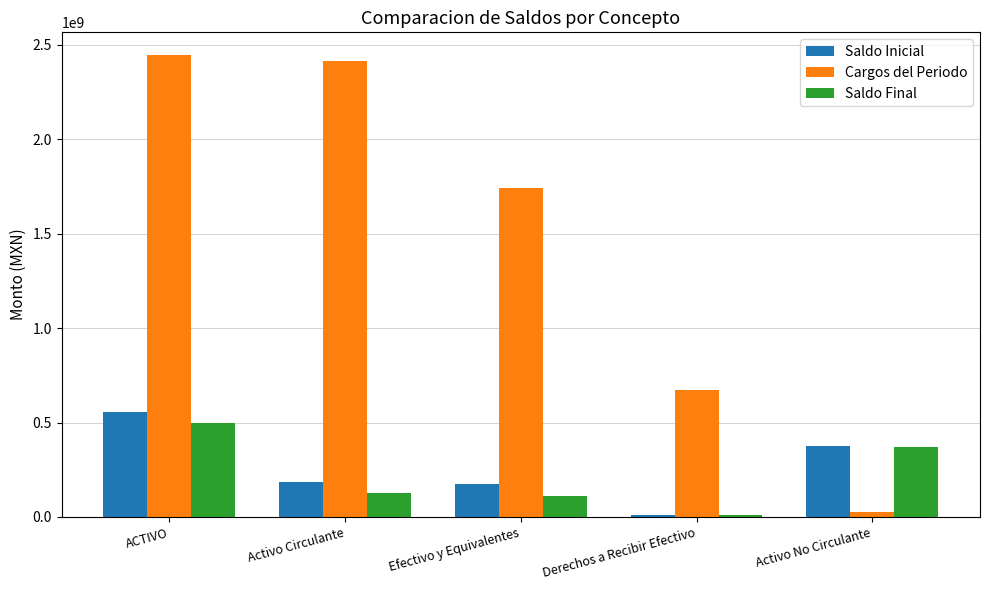

Is it true that Saldo Final equals 499738062.0 at ACTIVO?

True